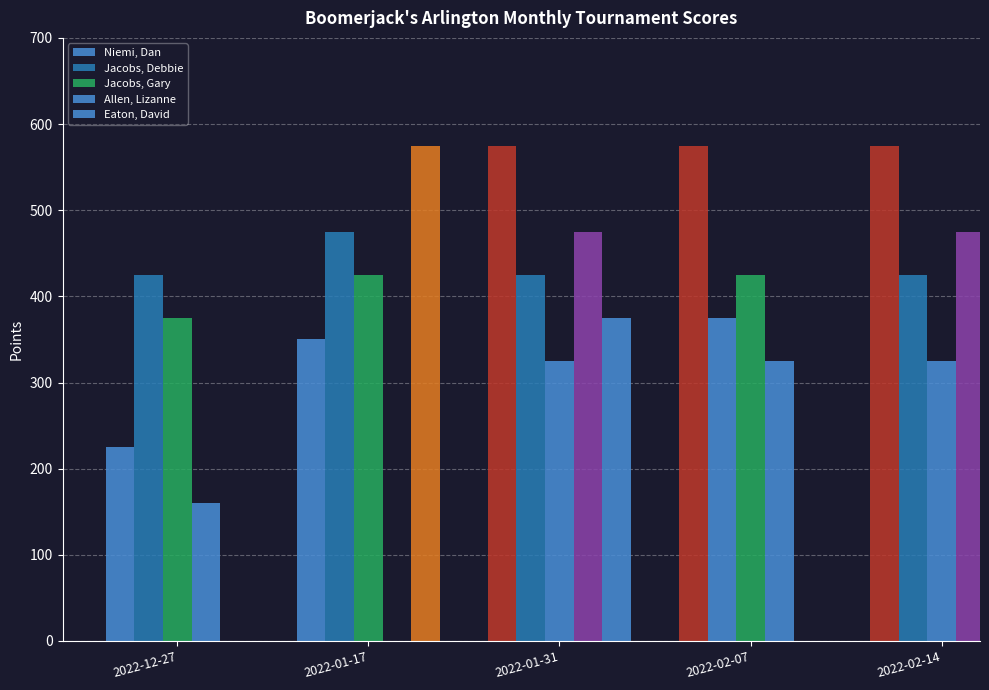

What are all the series names shown in the legend?

Niemi, Dan, Jacobs, Debbie, Jacobs, Gary, Allen, Lizanne, Eaton, David